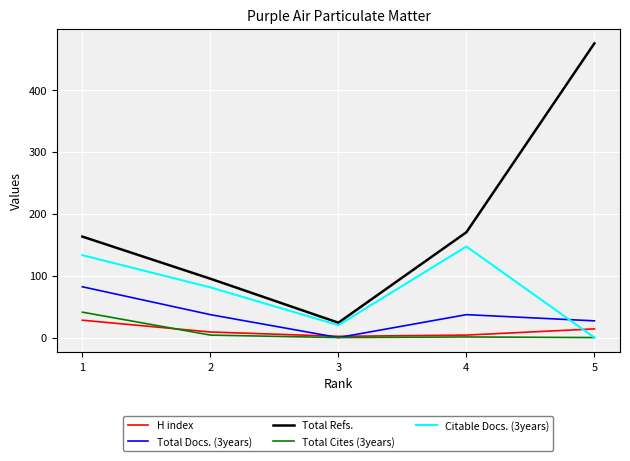

Which series has the largest total across all categories?

Total Refs.